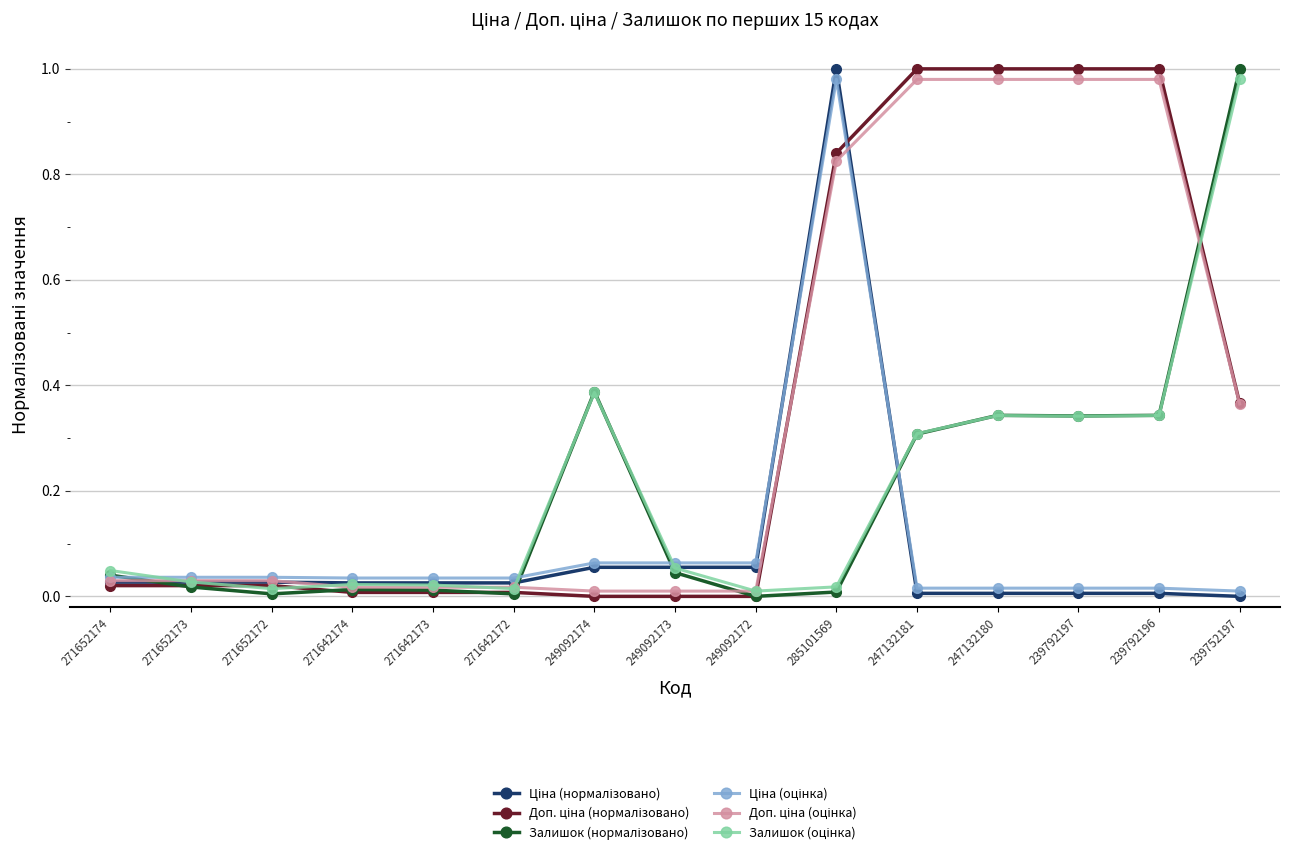

At which category is the sum across all series the highest?

285101569